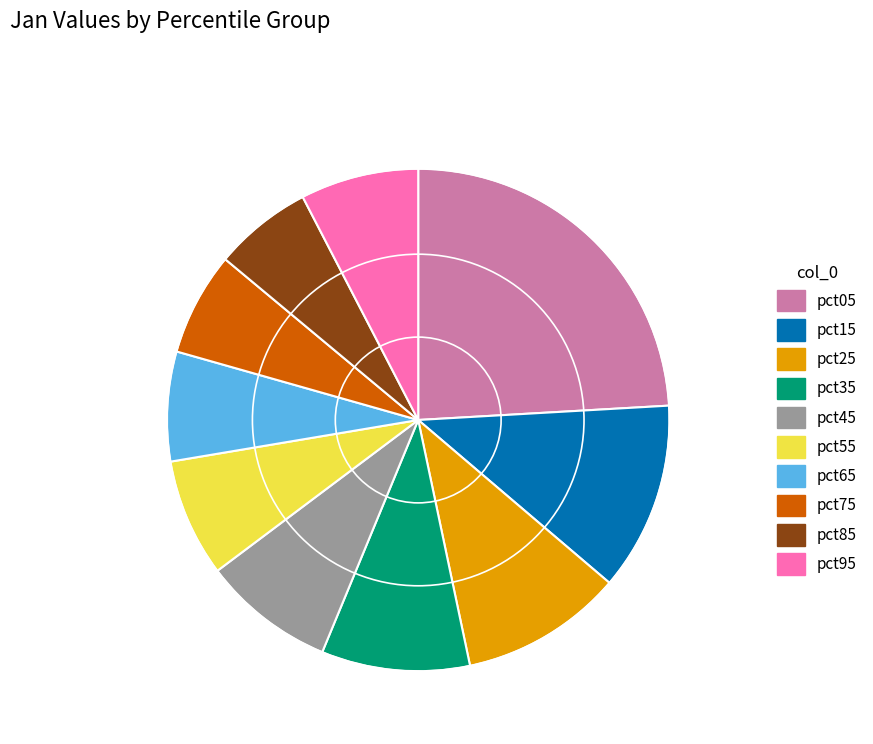

Approximately how many times larger is the value at pct05 compared to pct35?

2.5